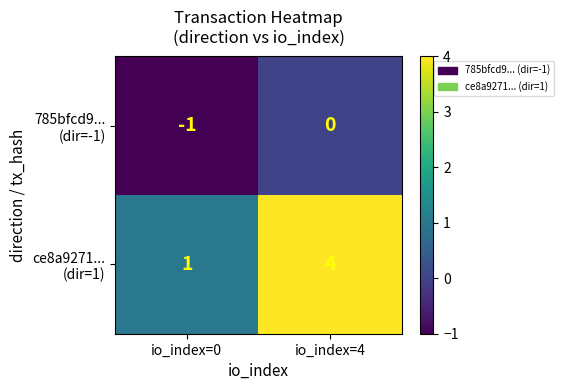

At how many categories does at least one series exceed 2?

1